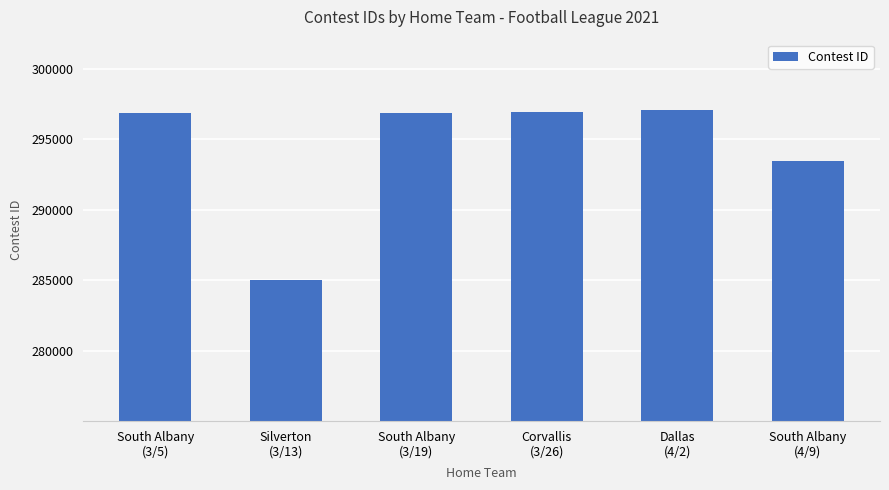

How many bars are there in total?

6